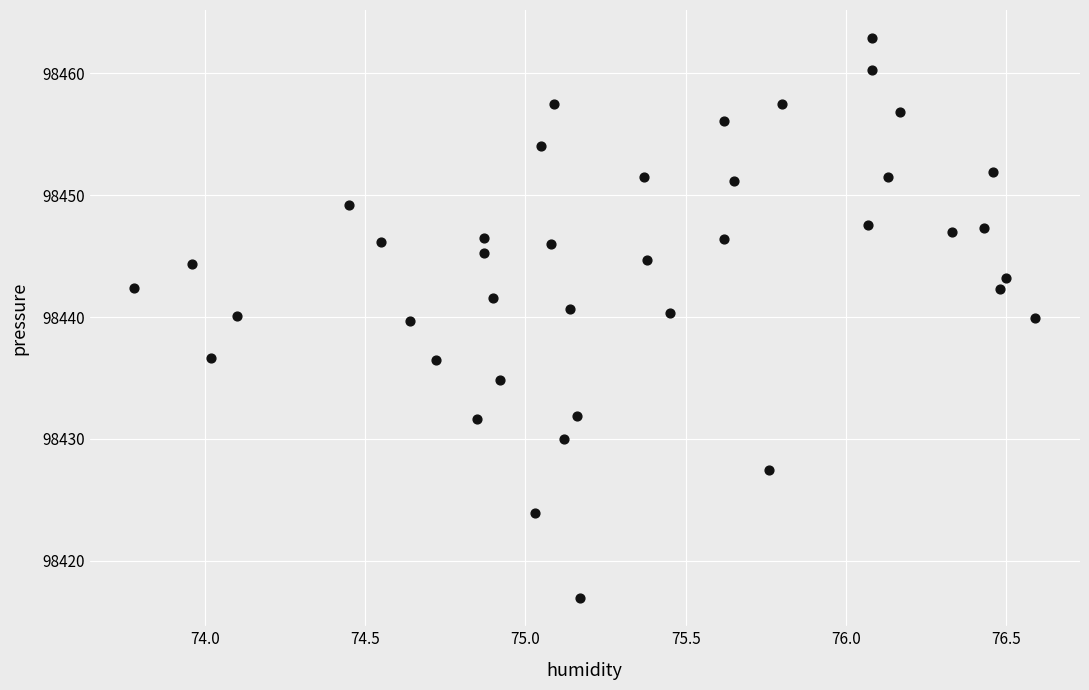

What is the range of Y values (max minus min)?

46.0